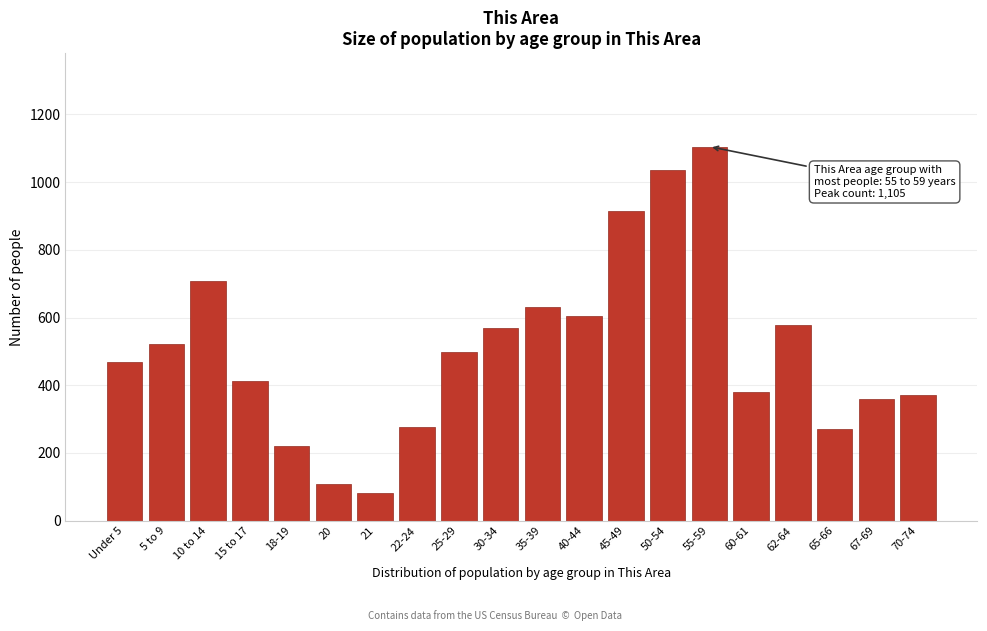

Reading right to left, extract all data points from this chart.

70-74=370	67-69=360	65-66=271	62-64=577	60-61=380	55-59=1105	50-54=1035	45-49=914	40-44=606	35-39=631	30-34=569	25-29=497	22-24=277	21=81	20=109	18-19=220	15 to 17=413	10 to 14=708	5 to 9=521	Under 5=469